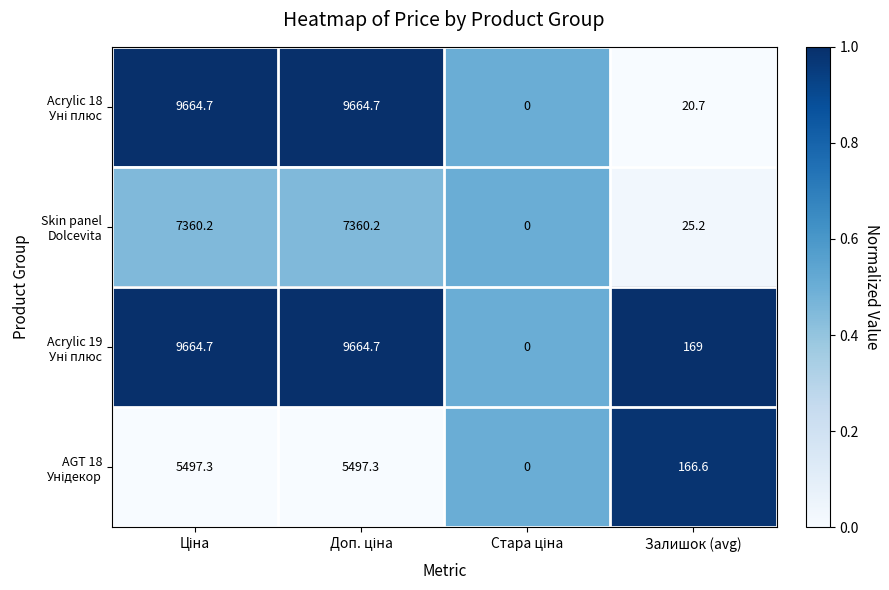

What is the total value across all series at Залишок (avg)?

381.5